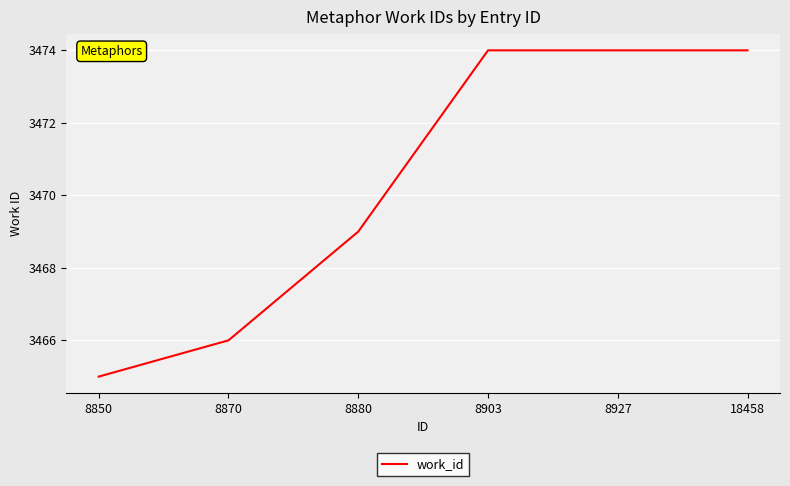

What is the ratio of the value at 8903 to the value at 8870?

1.0